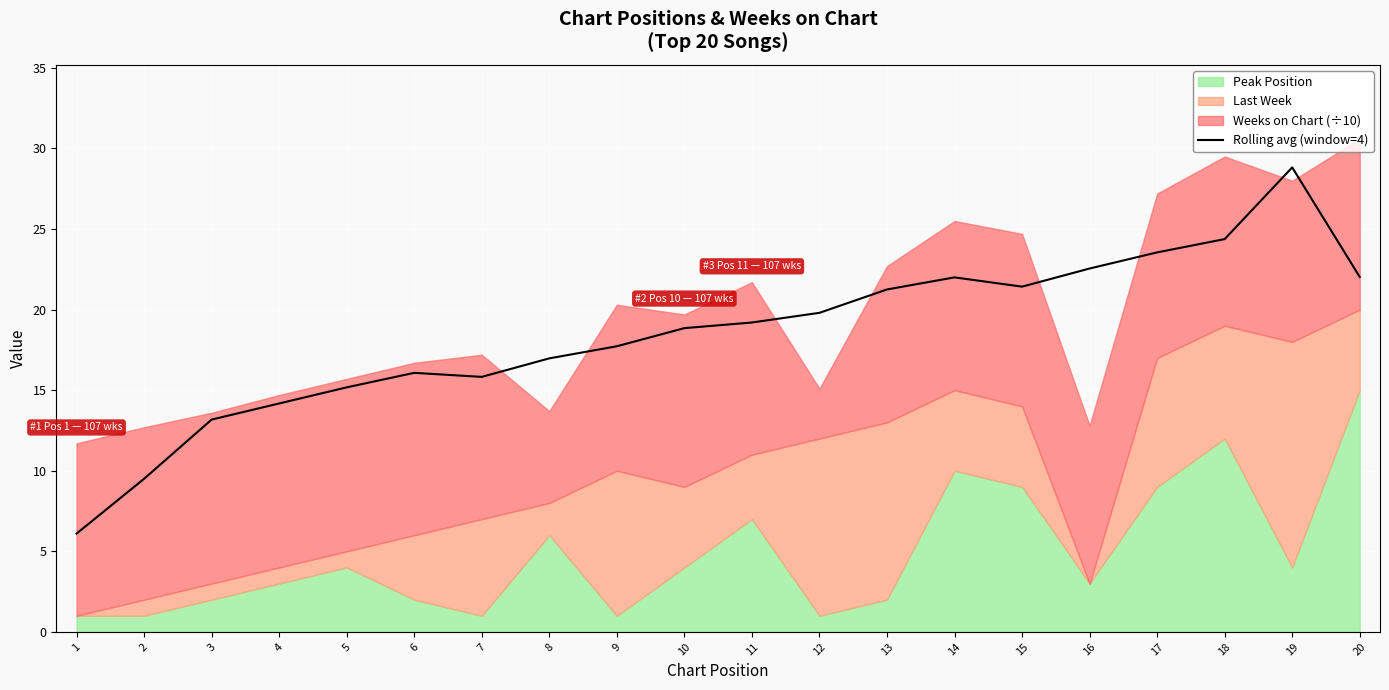

How many categories are shown in the chart?

20